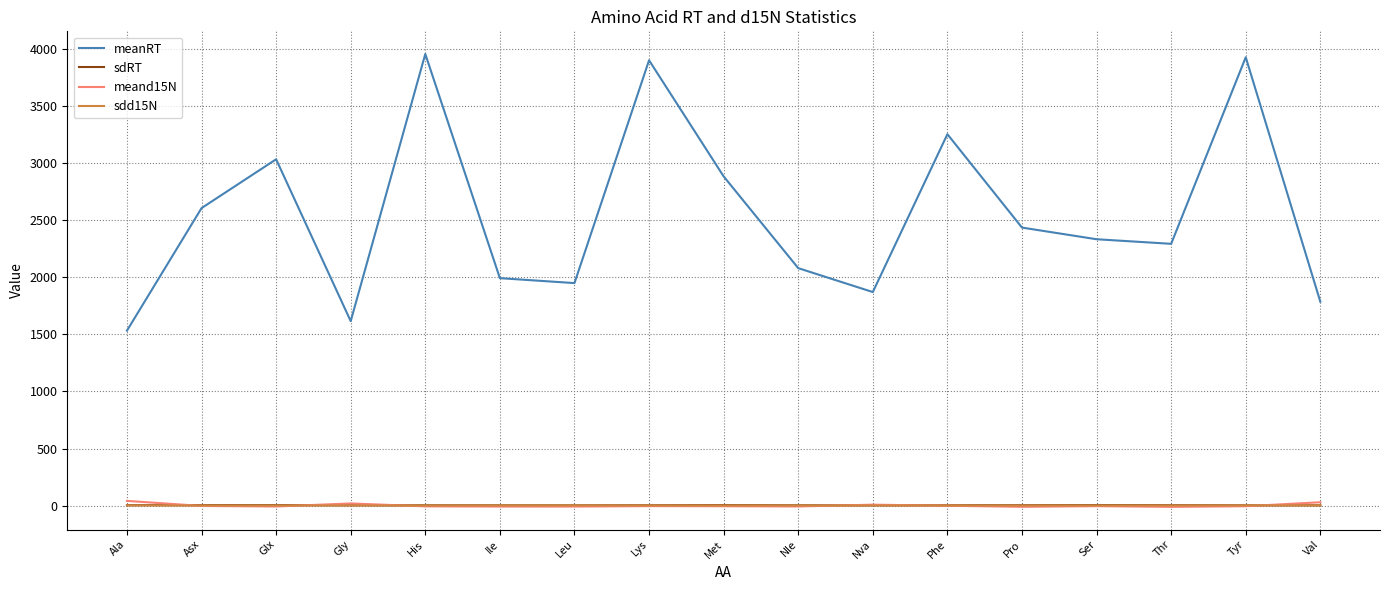

How many lines are shown in the chart?

4